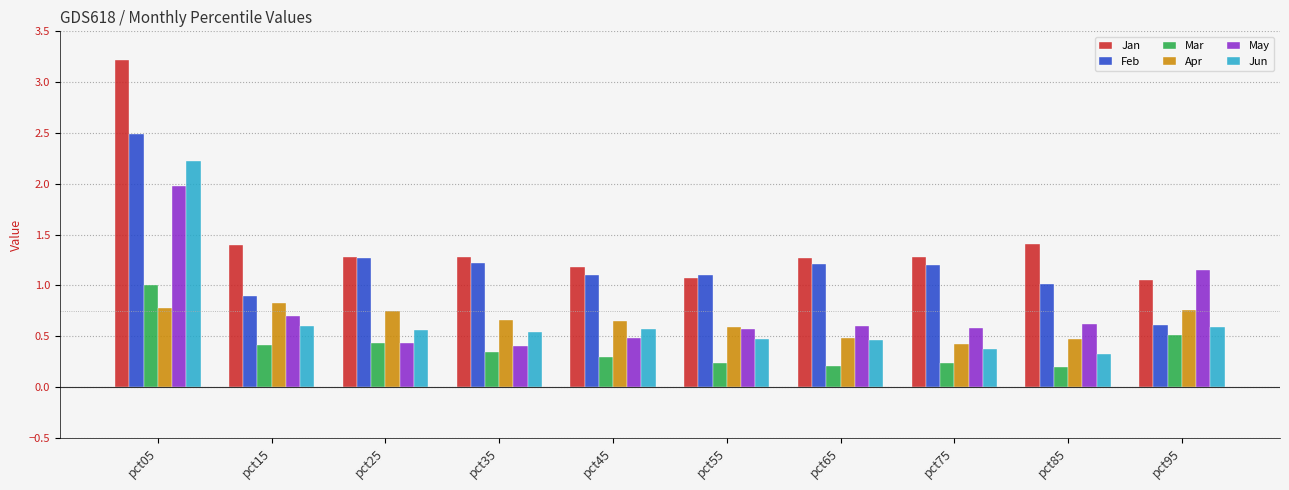

What is the difference between the maximum and minimum values in the Jun series?

1.9